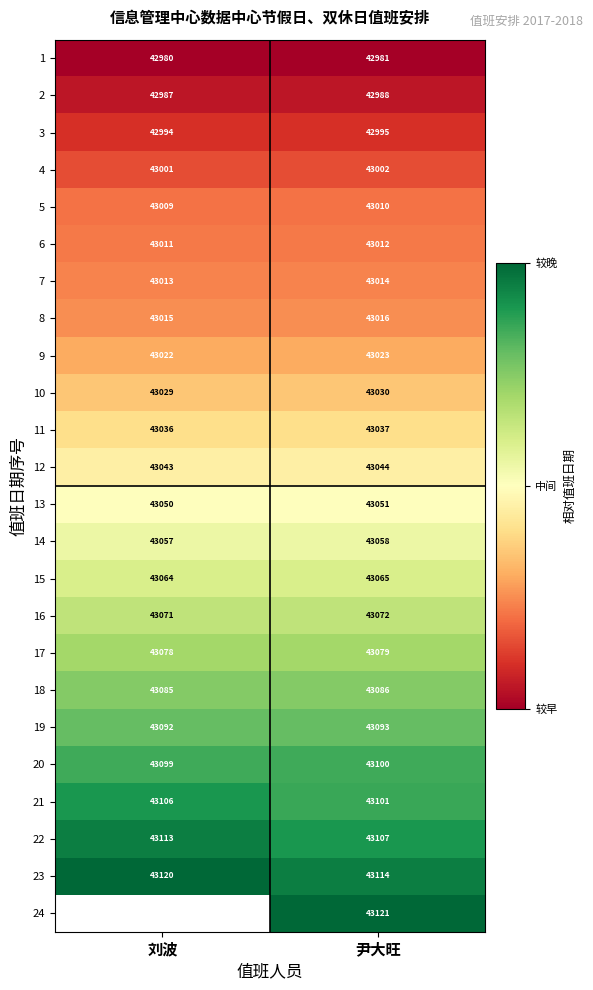

The 24 series shows 0.7 at 尹大旺. True or false?

False